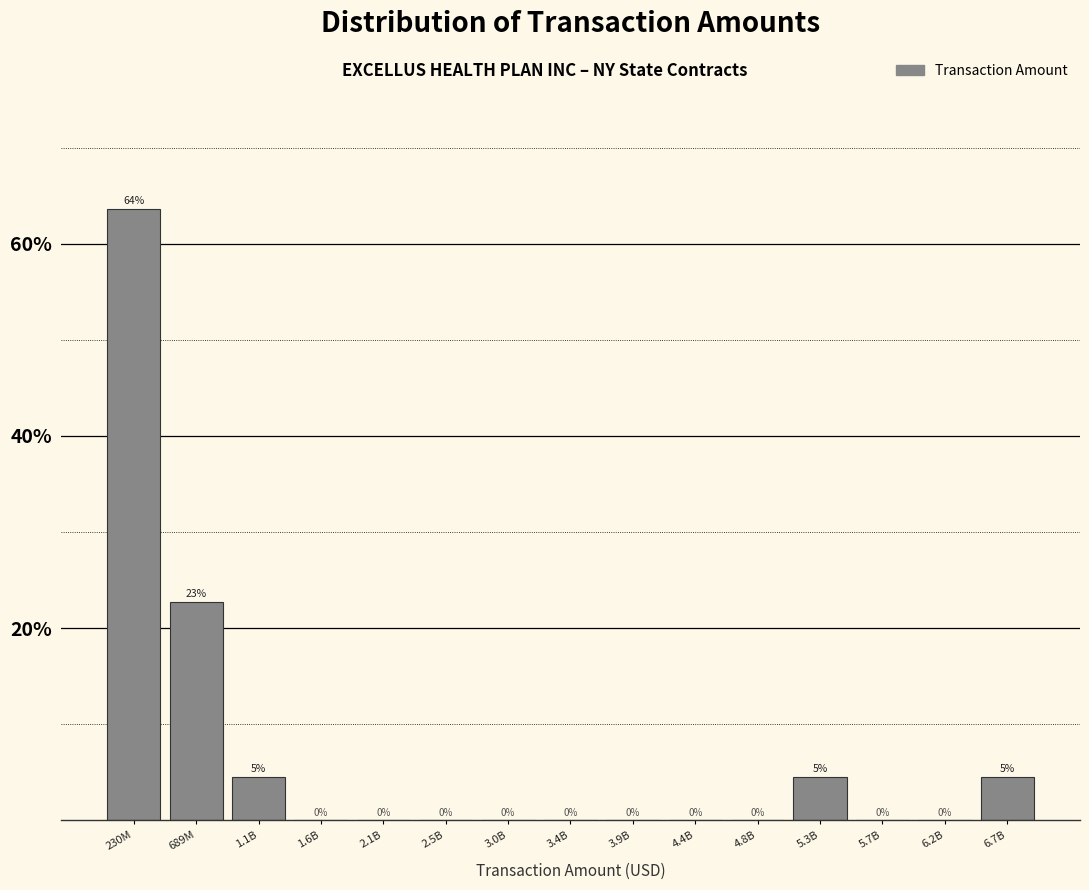

The chart shows a value of 21.7 at 3.4B. True or false?

False